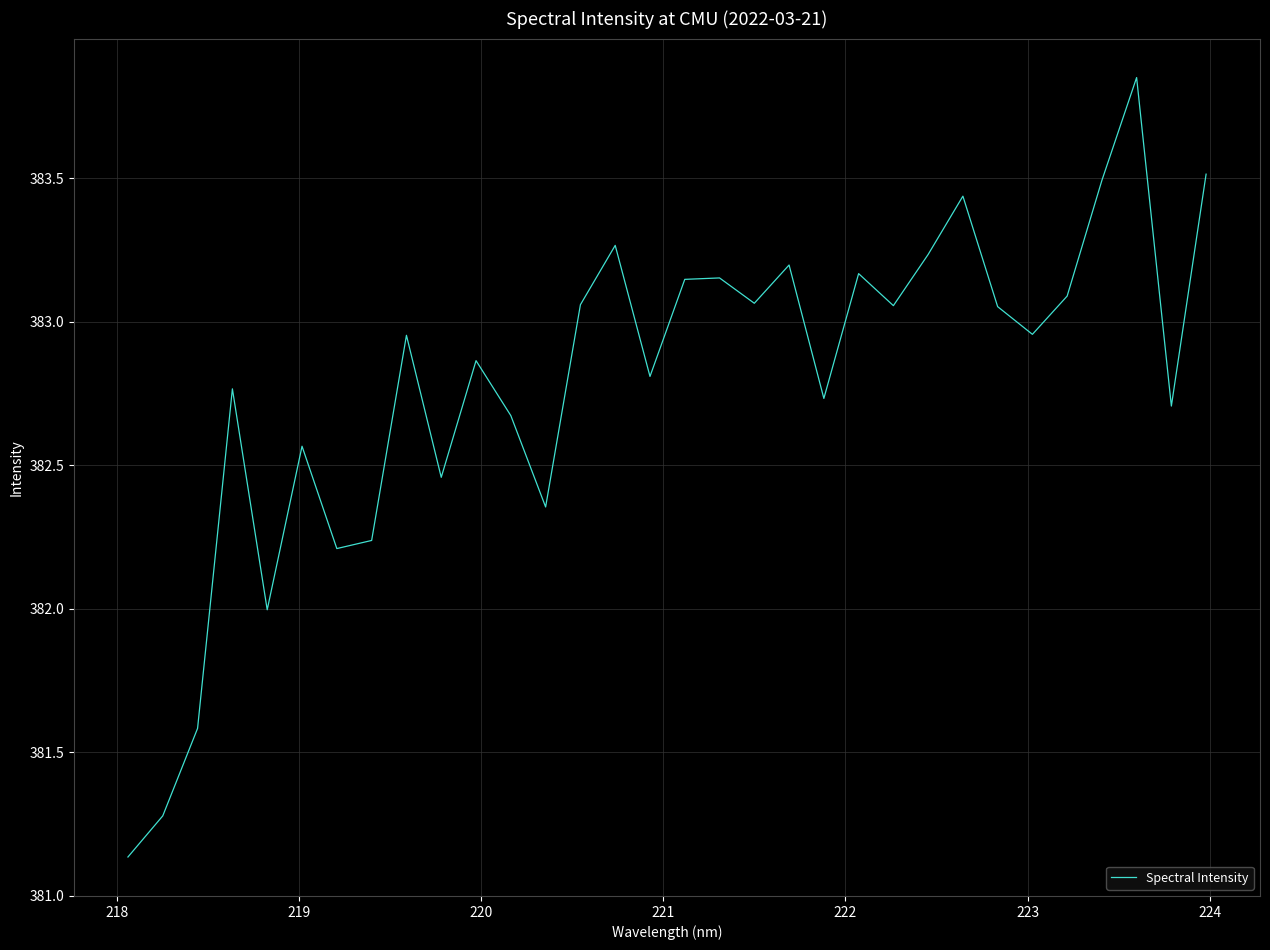

What is the difference between the maximum and minimum values?

2.7